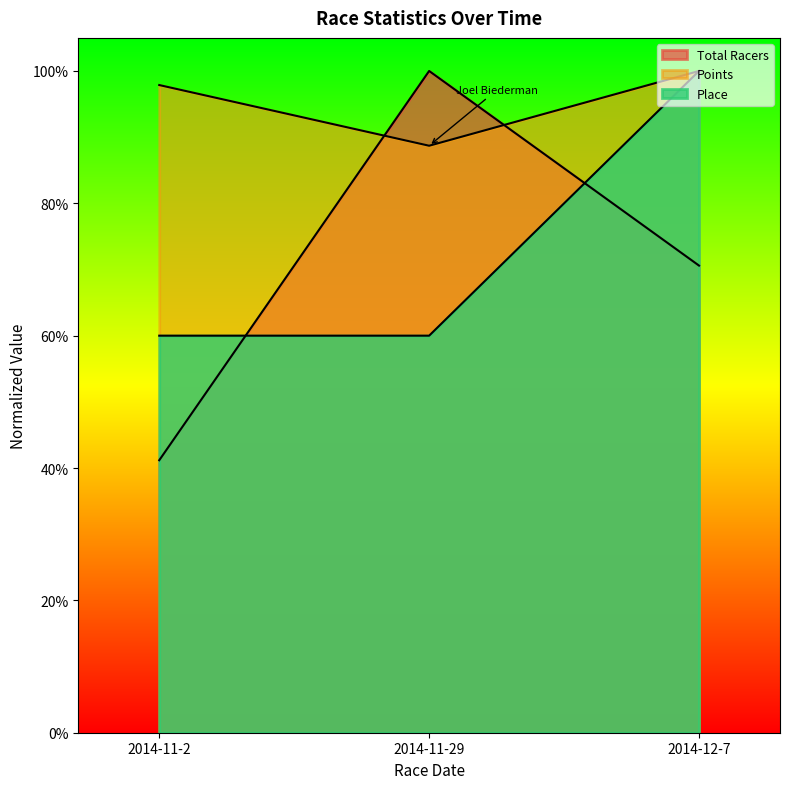

At which label does Points reach its peak?

2014-12-7